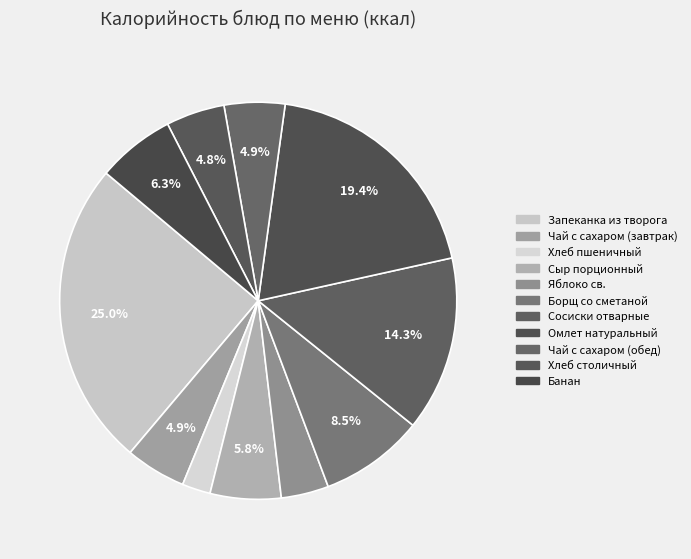

Between Сыр порционный and Сосиски отварные, which is larger?

Сосиски отварные